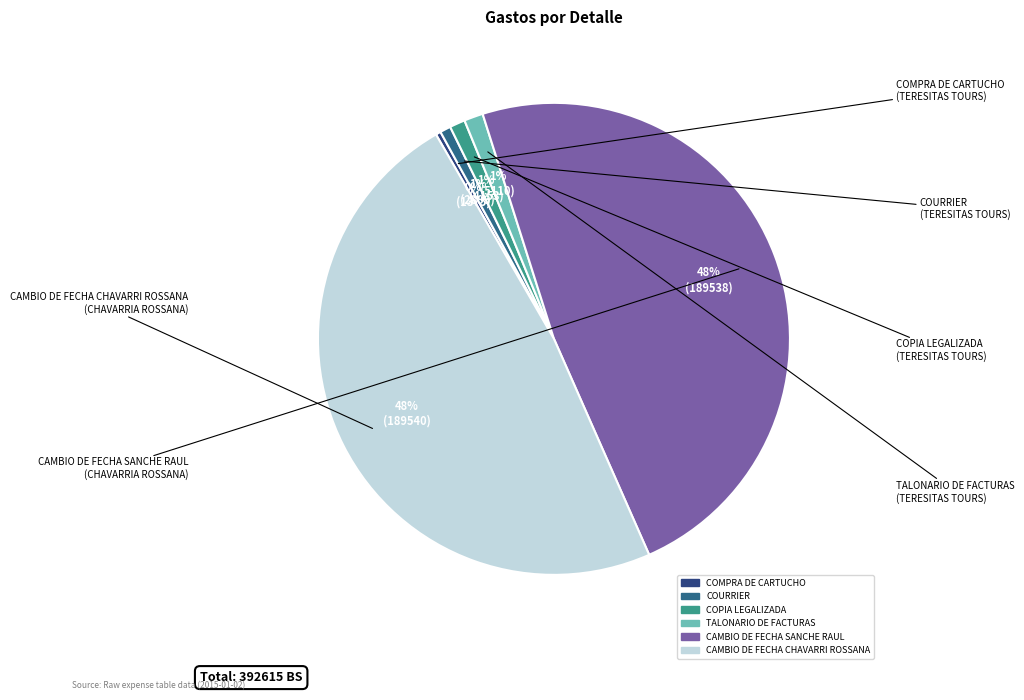

Combined, do COURRIER and COPIA LEGALIZADA account for over 50%?

No